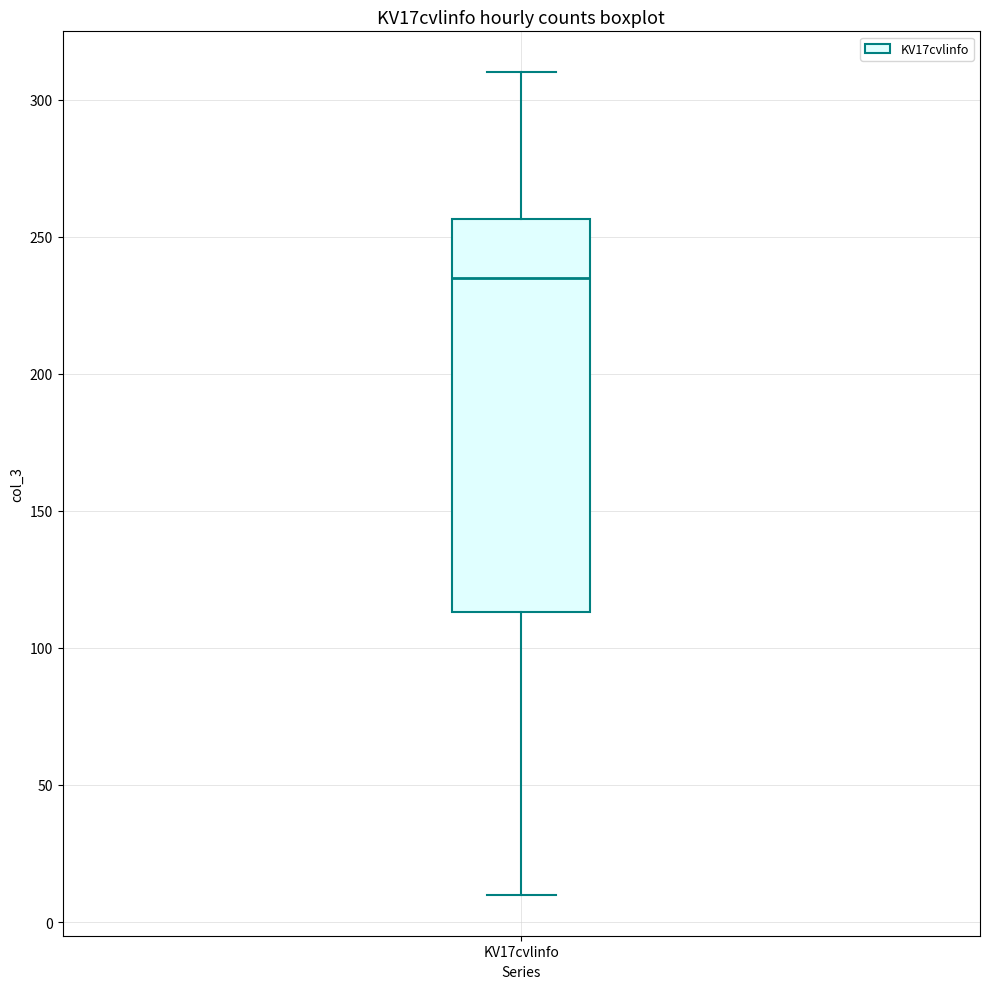

Transcribe this box plot: give where the median line is, the range the box spans, and where the two whiskers end, as read against the y-axis. The values are not printed on the chart, so give them approximately, as read against the axis.

median 235, box 115 to 255, whiskers 10 to 310